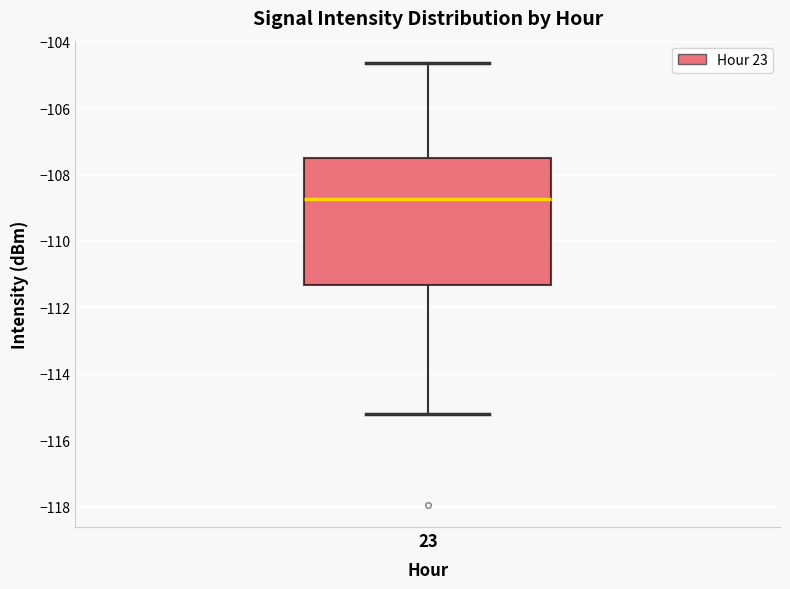

Read this box plot against the y-axis: the position of the median line, the range covered by the box, and the ends of both whiskers. The values are not printed on the chart, so give them approximately, as read against the axis.

median -108.8, box -111.4 to -107.6, whiskers -115.2 to -104.6